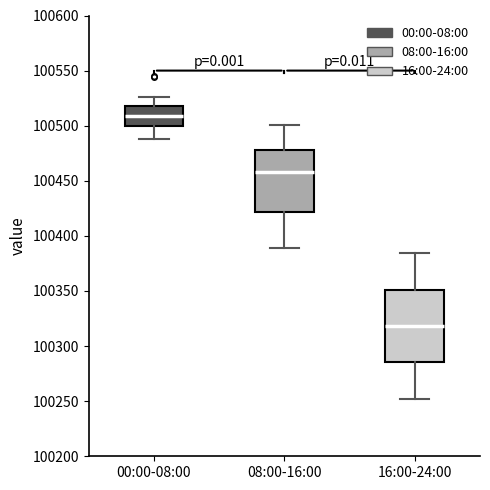

Reading left to right, read every box against the y-axis: the position of its median line, the range the box covers, and the ends of its whiskers. The values are not printed on the chart, so give them approximately, as read against the axis.

00:00-08:00: median 100510, box 100500 to 100520, whiskers 100490 to 100525
08:00-16:00: median 100460, box 100420 to 100480, whiskers 100390 to 100500
16:00-24:00: median 100320, box 100285 to 100350, whiskers 100250 to 100385